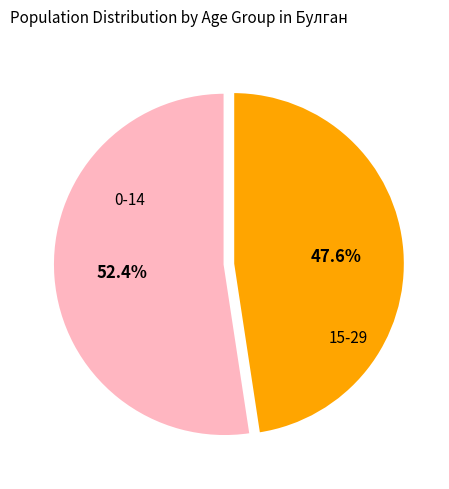

Which slice is the smallest?

15-29